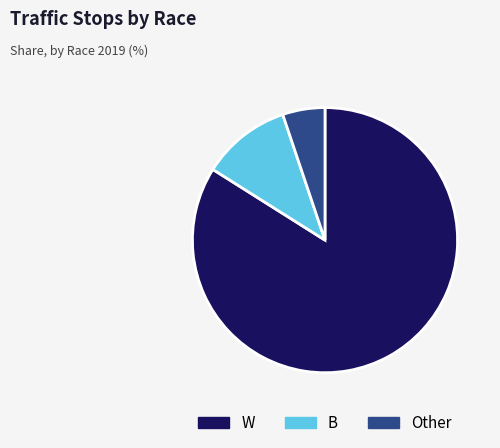

Does W represent more than half of the total?

Yes